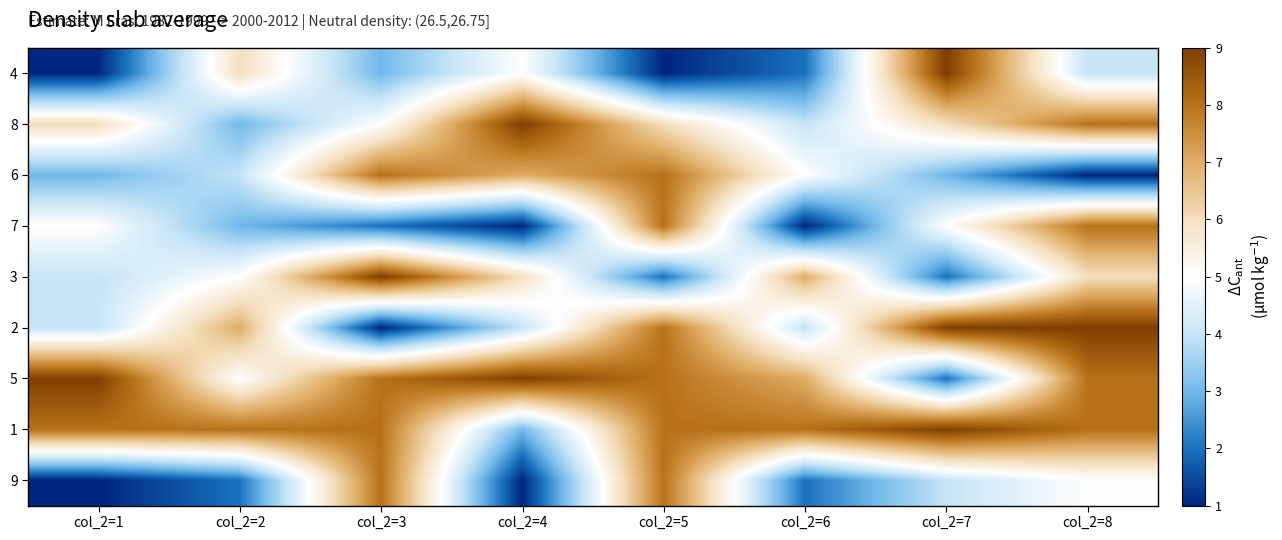

How many categories are shown in the chart?

8